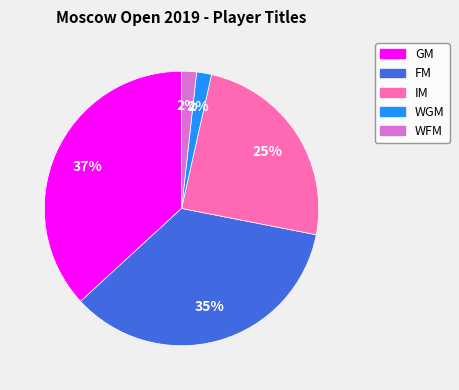

To the nearest percent, what is the average slice percentage?

20%